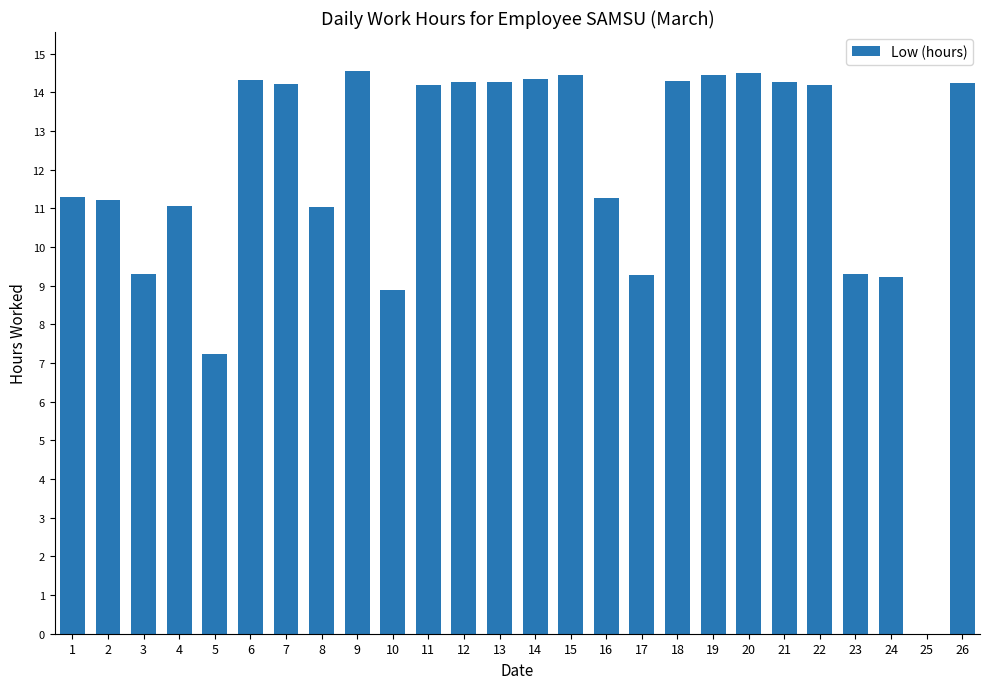

Where is the data nearest to the value 7?

5